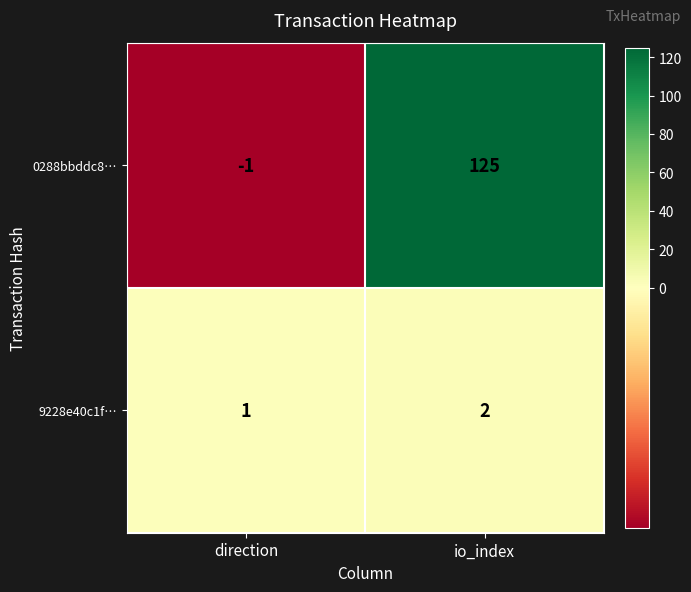

At which label is 0288bbddc8… closest to 62?

direction